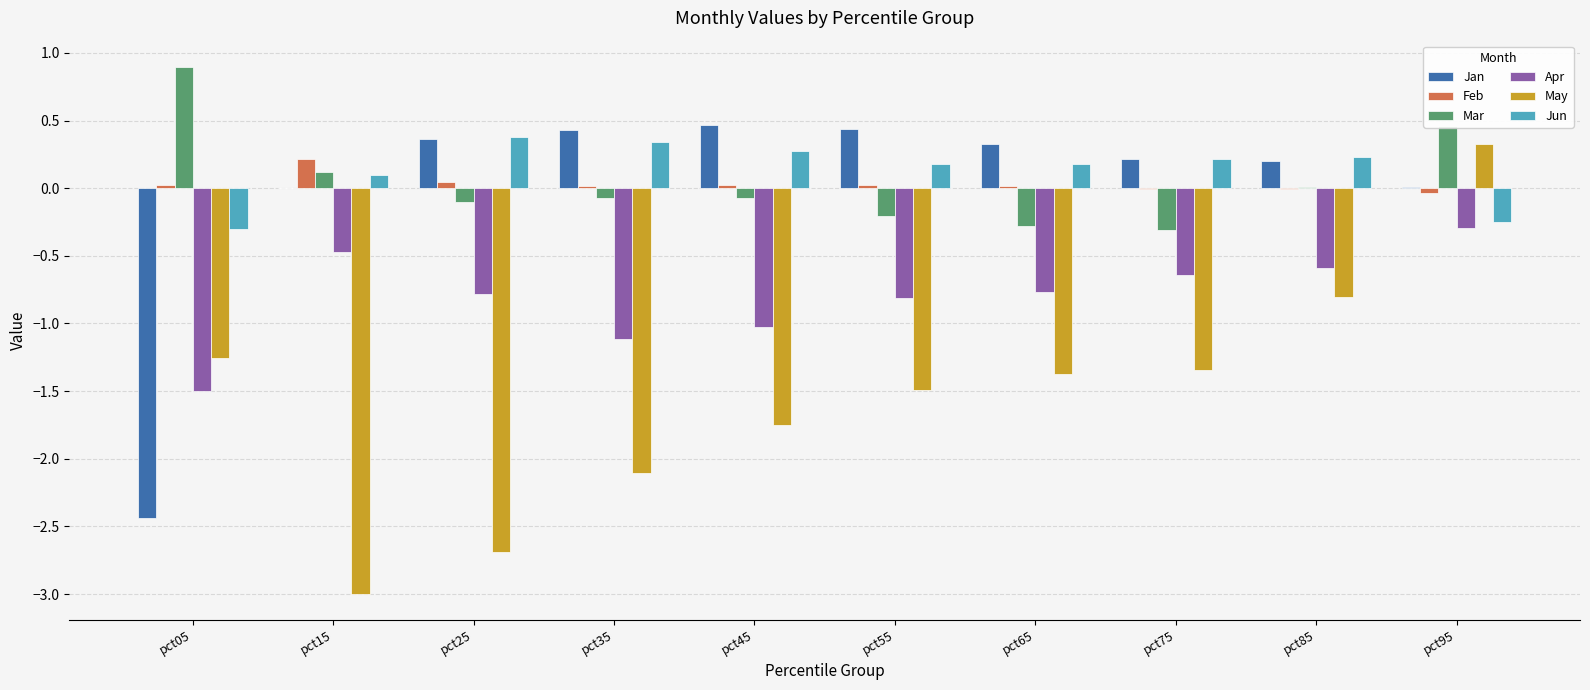

Is it true that Jan equals -1.1 at pct05?

False